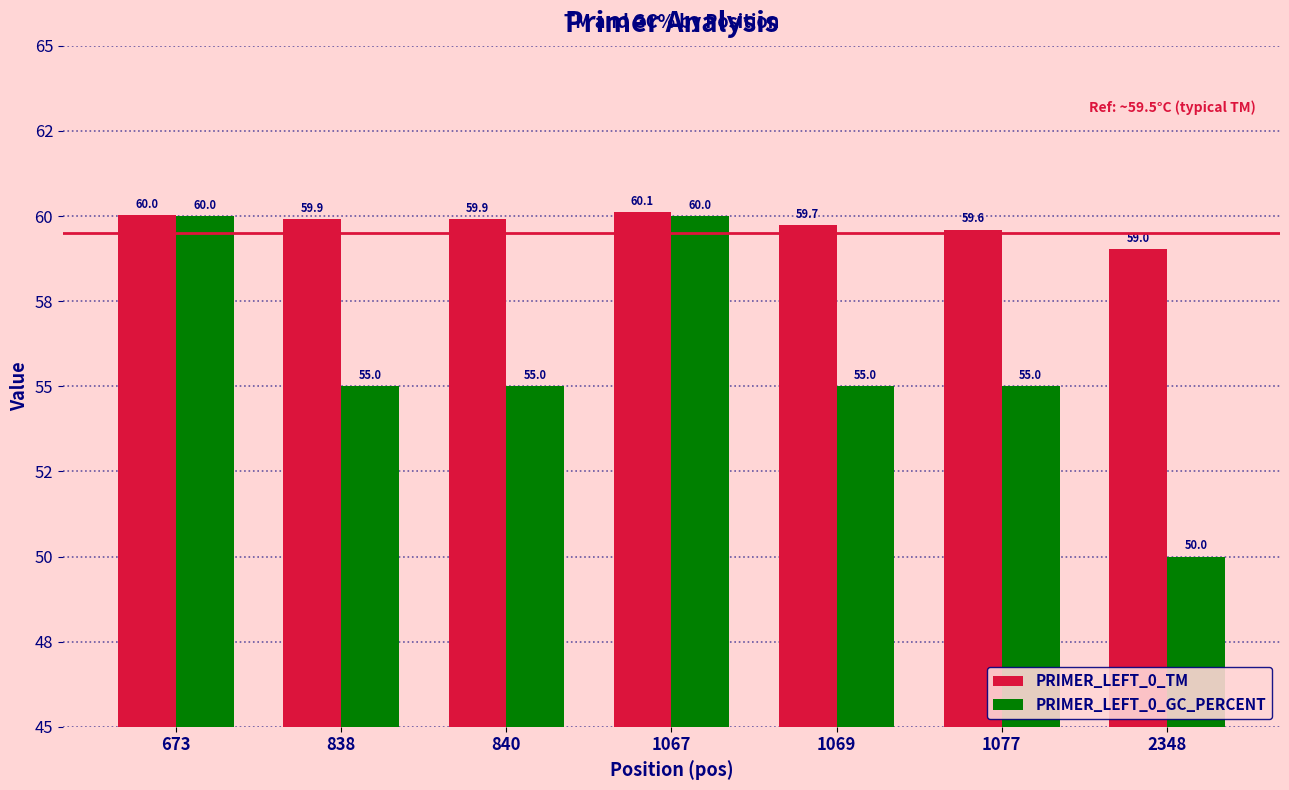

At 2348, list the series in order from smallest to largest.

PRIMER_LEFT_0_GC_PERCENT, PRIMER_LEFT_0_TM